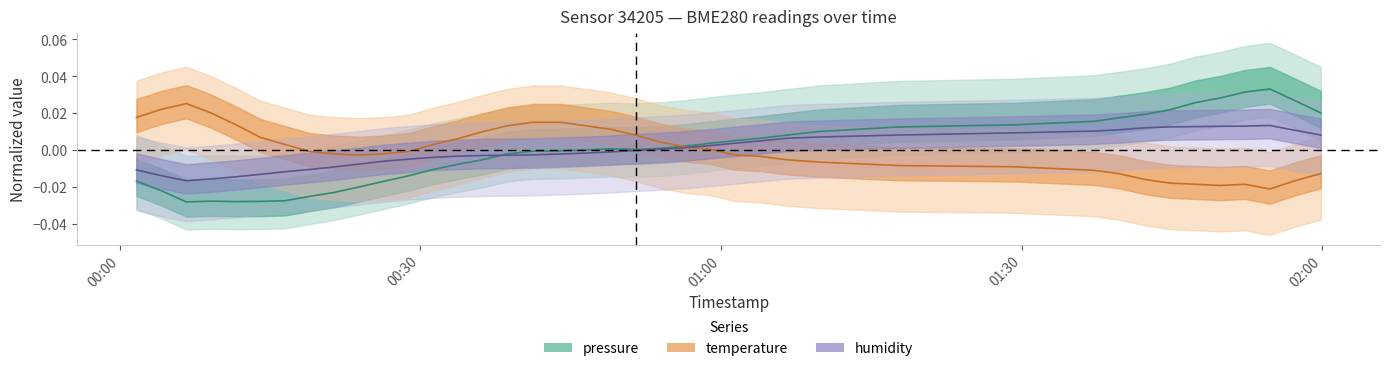

Which series ends up on top after the final intersection of temperature (center) and pressure (center)?

pressure (center)